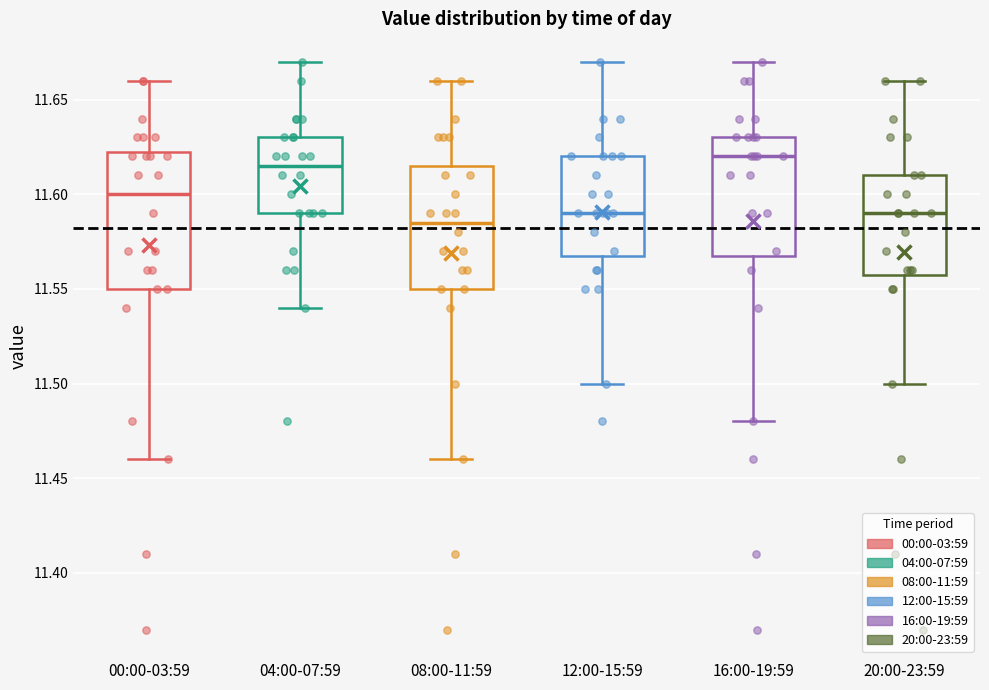

Reading left to right, read every box against the y-axis: the position of its median line, the range the box covers, and the ends of its whiskers. The values are not printed on the chart, so give them approximately, as read against the axis.

00:00-03:59: median 11.600, box 11.550 to 11.625, whiskers 11.460 to 11.660
04:00-07:59: median 11.615, box 11.590 to 11.630, whiskers 11.540 to 11.670
08:00-11:59: median 11.585, box 11.550 to 11.615, whiskers 11.460 to 11.660
12:00-15:59: median 11.590, box 11.570 to 11.620, whiskers 11.500 to 11.670
16:00-19:59: median 11.620, box 11.570 to 11.630, whiskers 11.480 to 11.670
20:00-23:59: median 11.590, box 11.560 to 11.610, whiskers 11.500 to 11.660